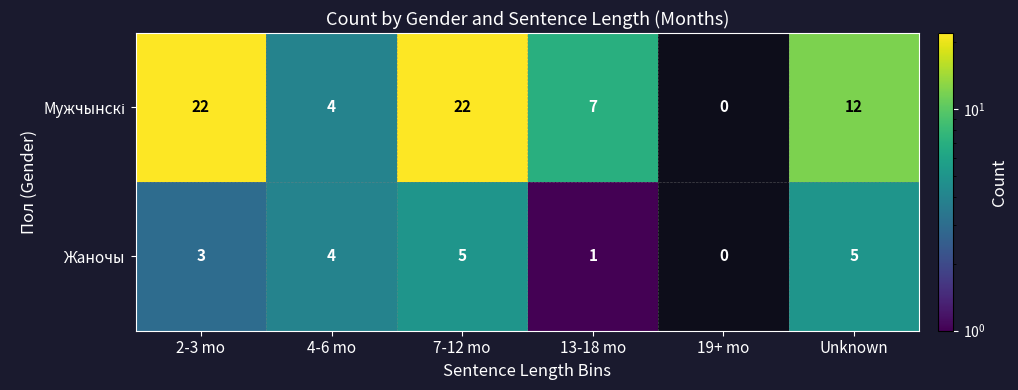

What is the maximum value shown in the chart?

22